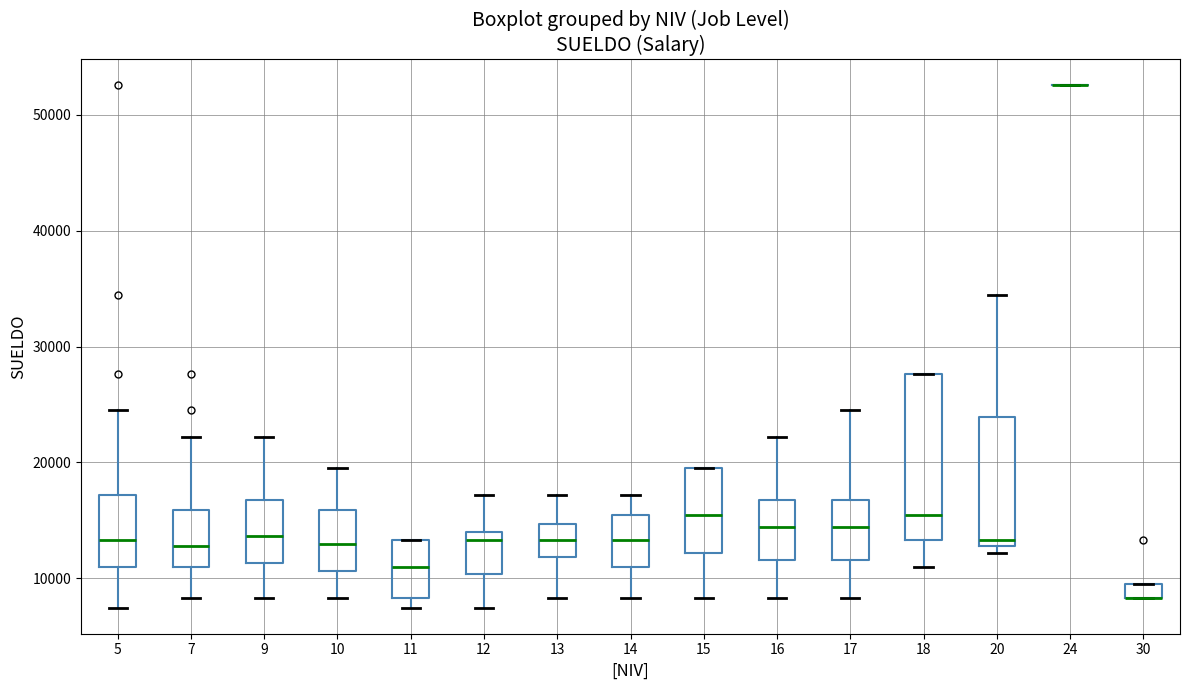

Comparing the boxes themselves (not the whiskers), which one is the tallest?

18